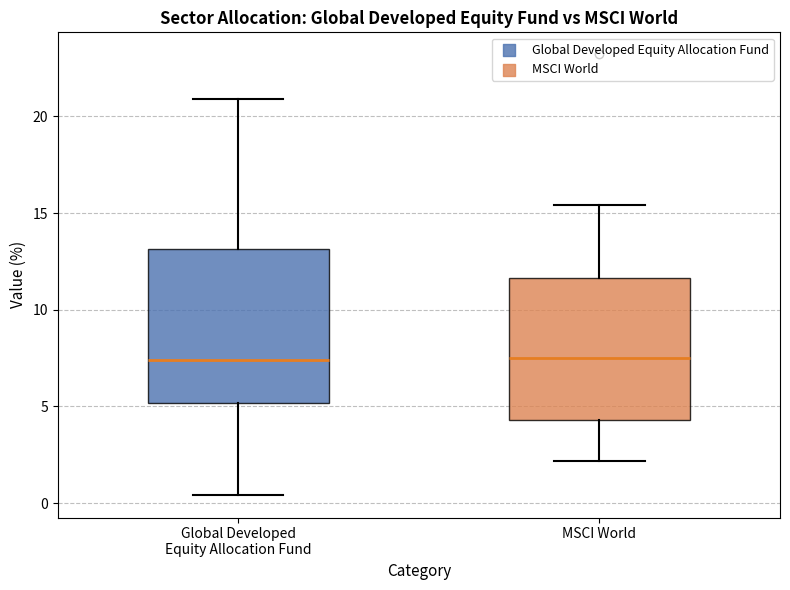

Where does the lower whisker of the box for MSCI World end on the y-axis? The values are not printed on the chart, so give them approximately, as read against the axis.

2.0